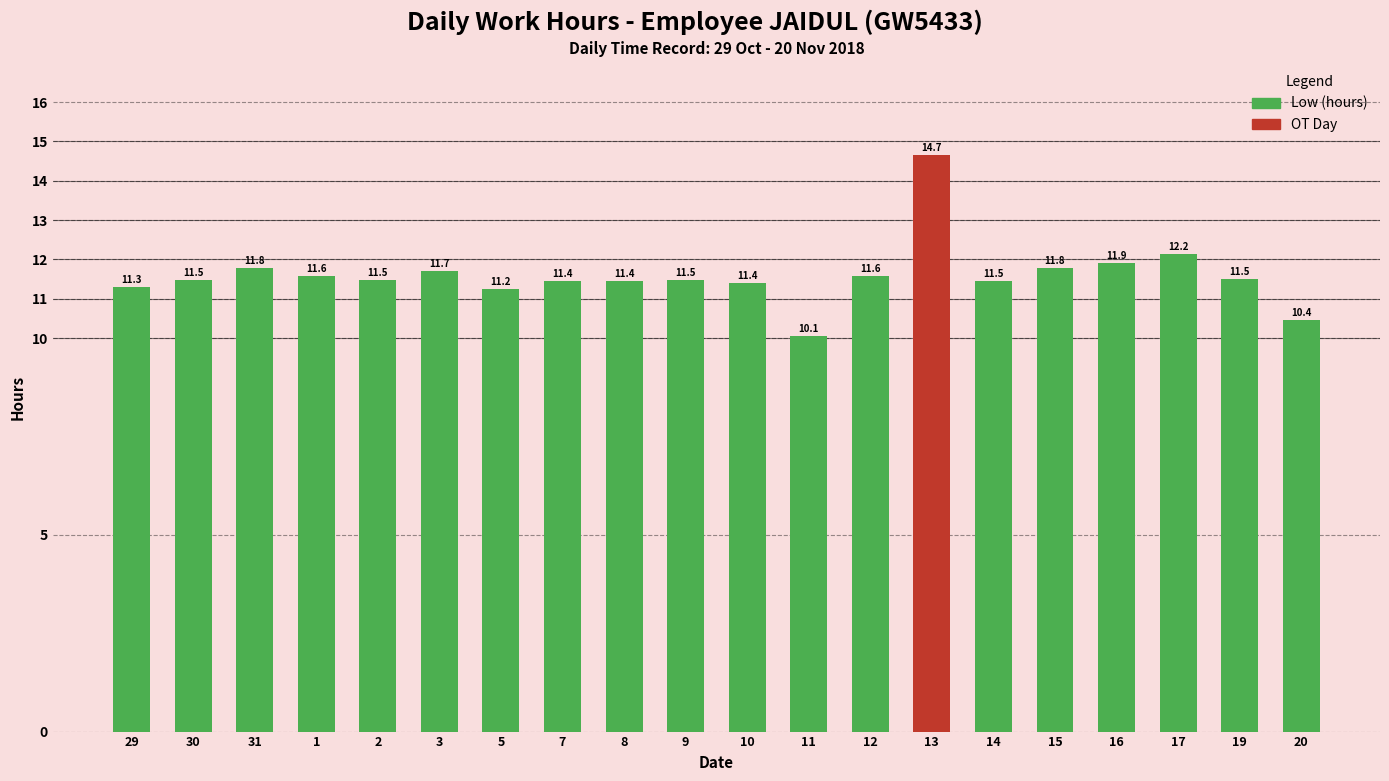

What is the value of the 4th bar from the left?

11.6